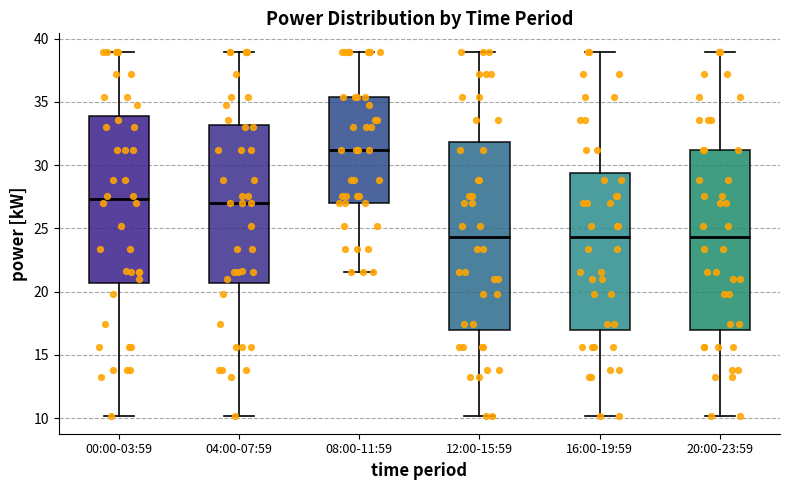

Reading left to right, read every box against the y-axis: the position of its median line, the range the box covers, and the ends of its whiskers. The values are not printed on the chart, so give them approximately, as read against the axis.

00:00-03:59: median 27.5, box 20.5 to 34.0, whiskers 10.0 to 39.0
04:00-07:59: median 27.0, box 20.5 to 33.0, whiskers 10.0 to 39.0
08:00-11:59: median 31.0, box 27.0 to 35.5, whiskers 21.5 to 39.0
12:00-15:59: median 24.5, box 17.0 to 32.0, whiskers 10.0 to 39.0
16:00-19:59: median 24.5, box 17.0 to 29.5, whiskers 10.0 to 39.0
20:00-23:59: median 24.5, box 17.0 to 31.0, whiskers 10.0 to 39.0